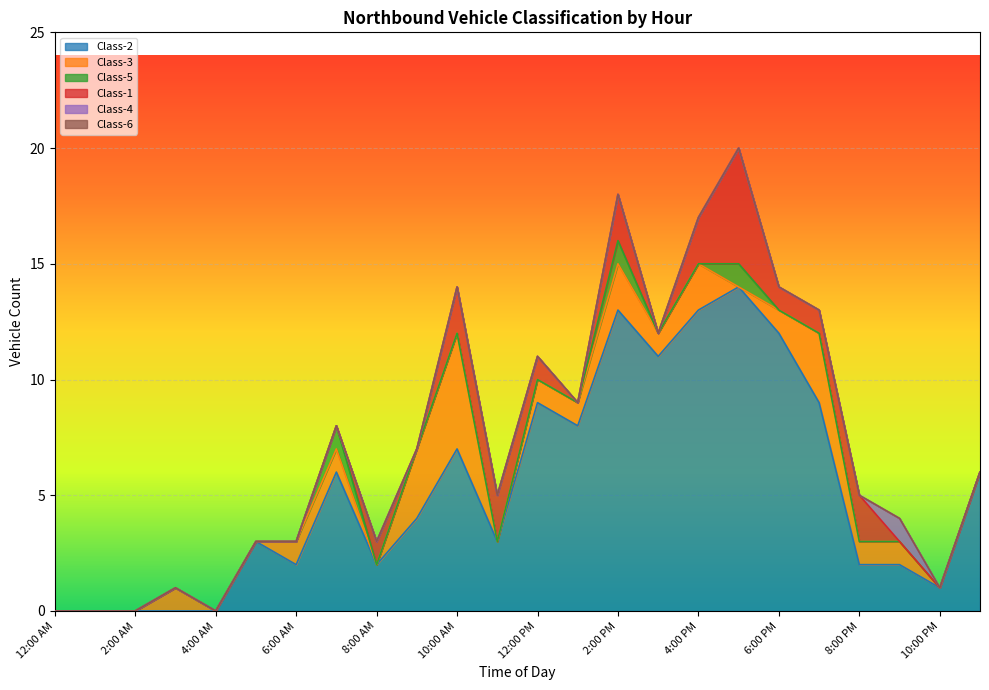

What is the sum of all Class-2 values?

127